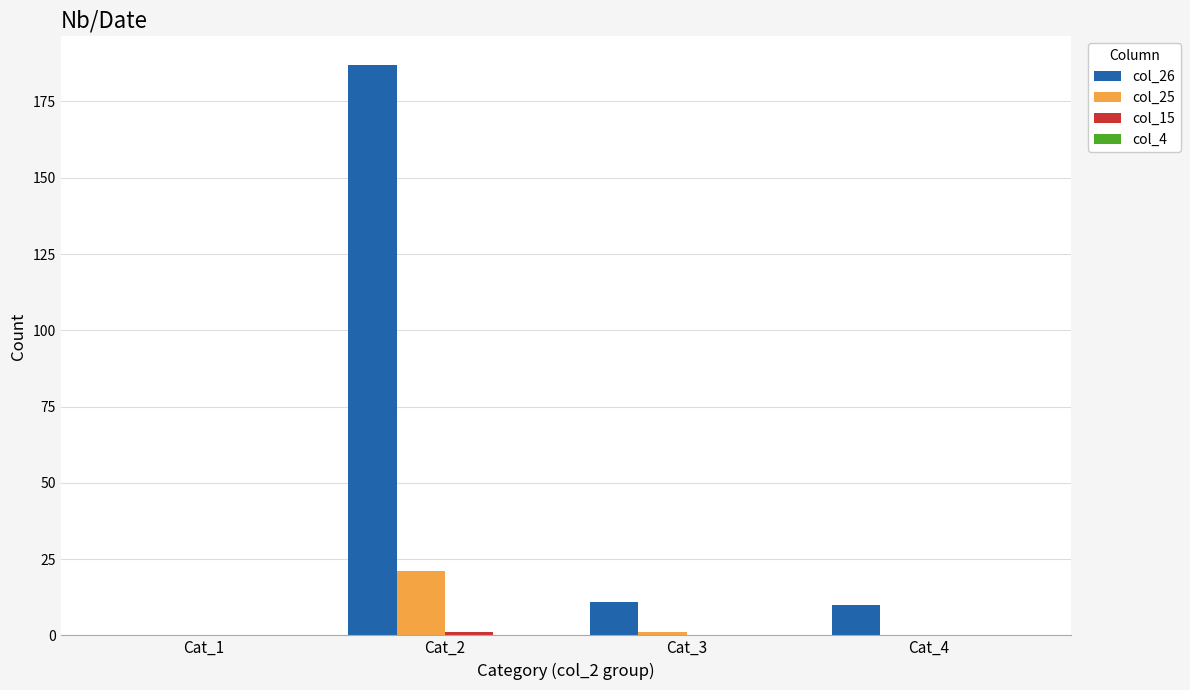

How many values in col_26 are above zero?

3